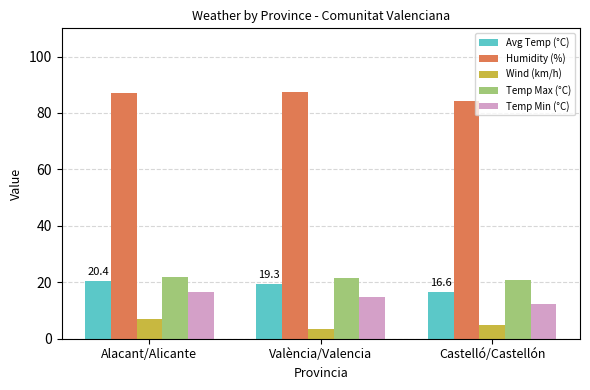

The Temp Max (°C) series shows 12.8 at Castelló/Castellón. True or false?

False